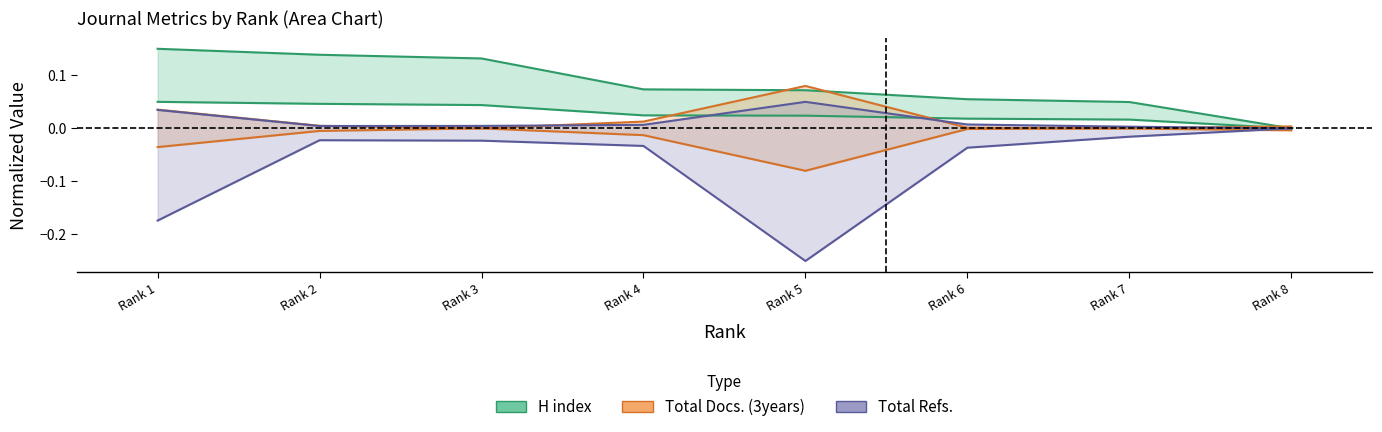

The value of Total Docs. (3years) at Rank 1 is 0.0. True or false?

True